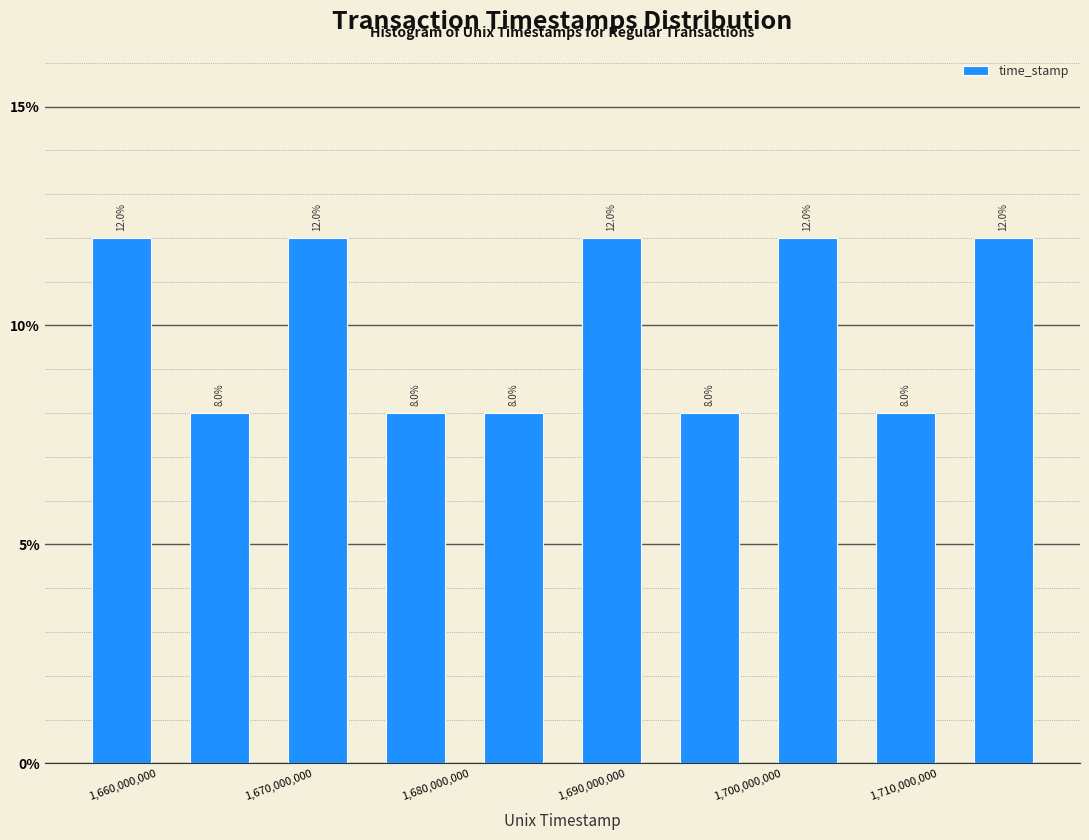

Reading left to right, transcribe this chart: for each bar, give the range it covers on the x-axis and its height. The bar edges are not printed on the chart, so give them approximately, as read against the axis.

1655000000 to 1661000000: 12.0
1661000000 to 1667000000: 8.0
1667000000 to 1673000000: 12.0
1673000000 to 1680000000: 8.0
1680000000 to 1686000000: 8.0
1686000000 to 1692000000: 12.0
1692000000 to 1698000000: 8.0
1698000000 to 1705000000: 12.0
1705000000 to 1711000000: 8.0
1711000000 to 1717000000: 12.0